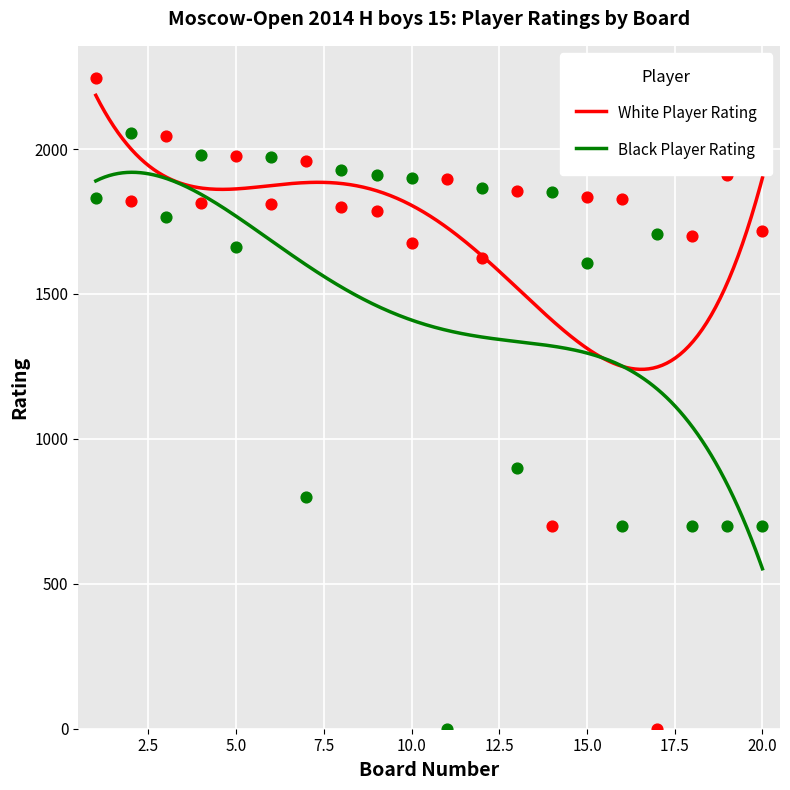

What is the total value across all series at 2?

3876